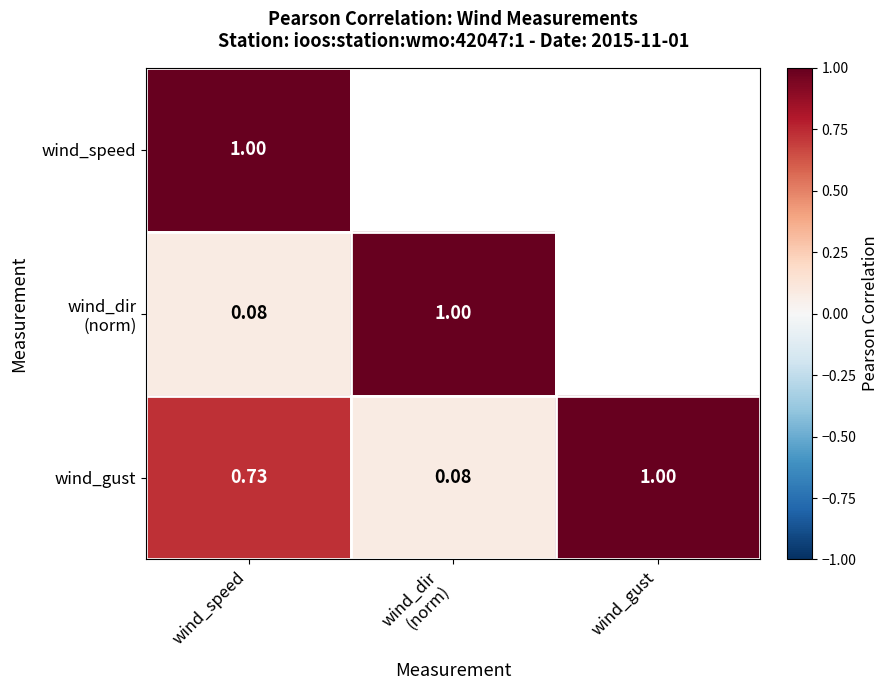

Read the wind_gust value at wind_gust.

1.0